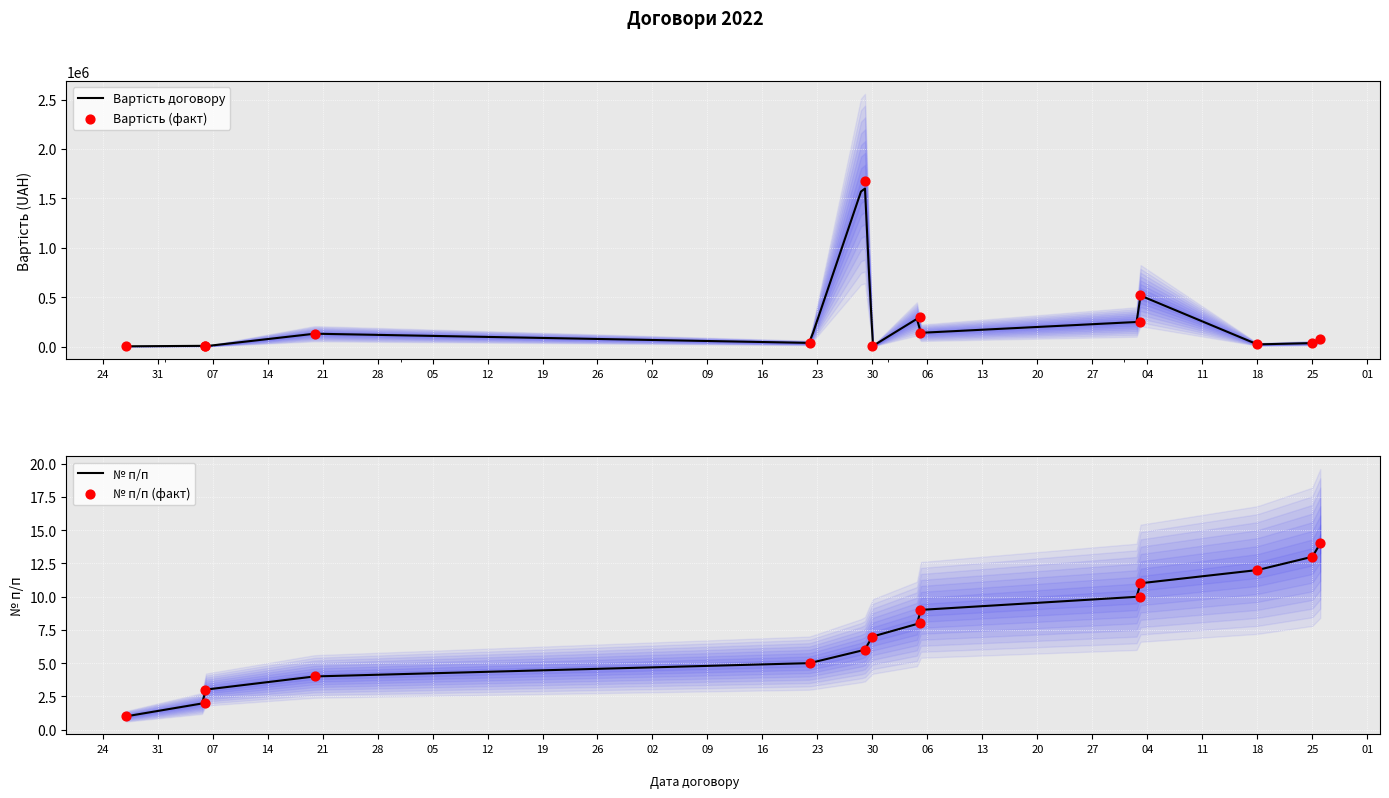

At how many categories does at least one series exceed 1492698?

1